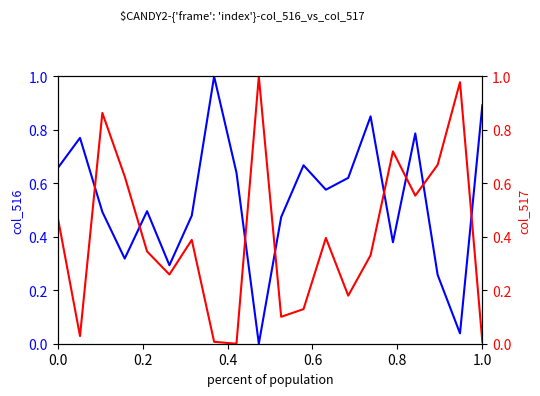

What is the average value of the col_516 series?

0.5